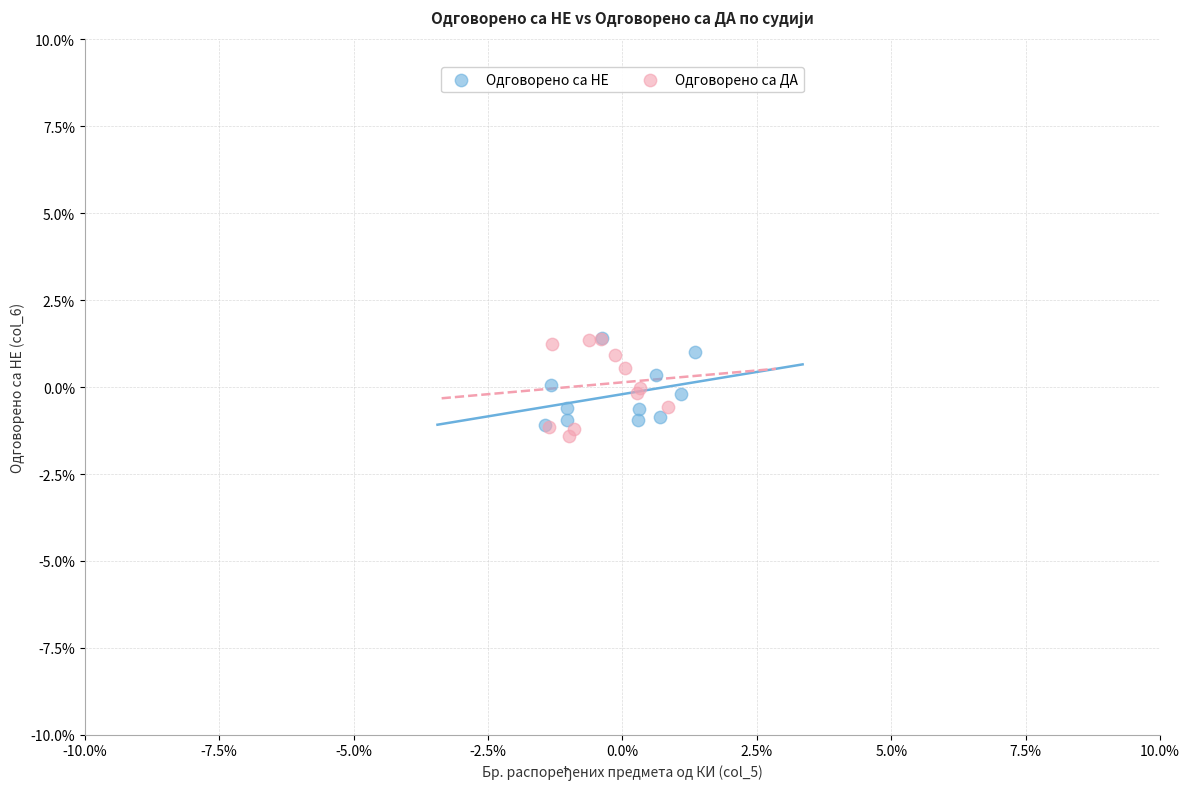

Which series has the largest Y range (max minus min)?

Одговорено са ДА